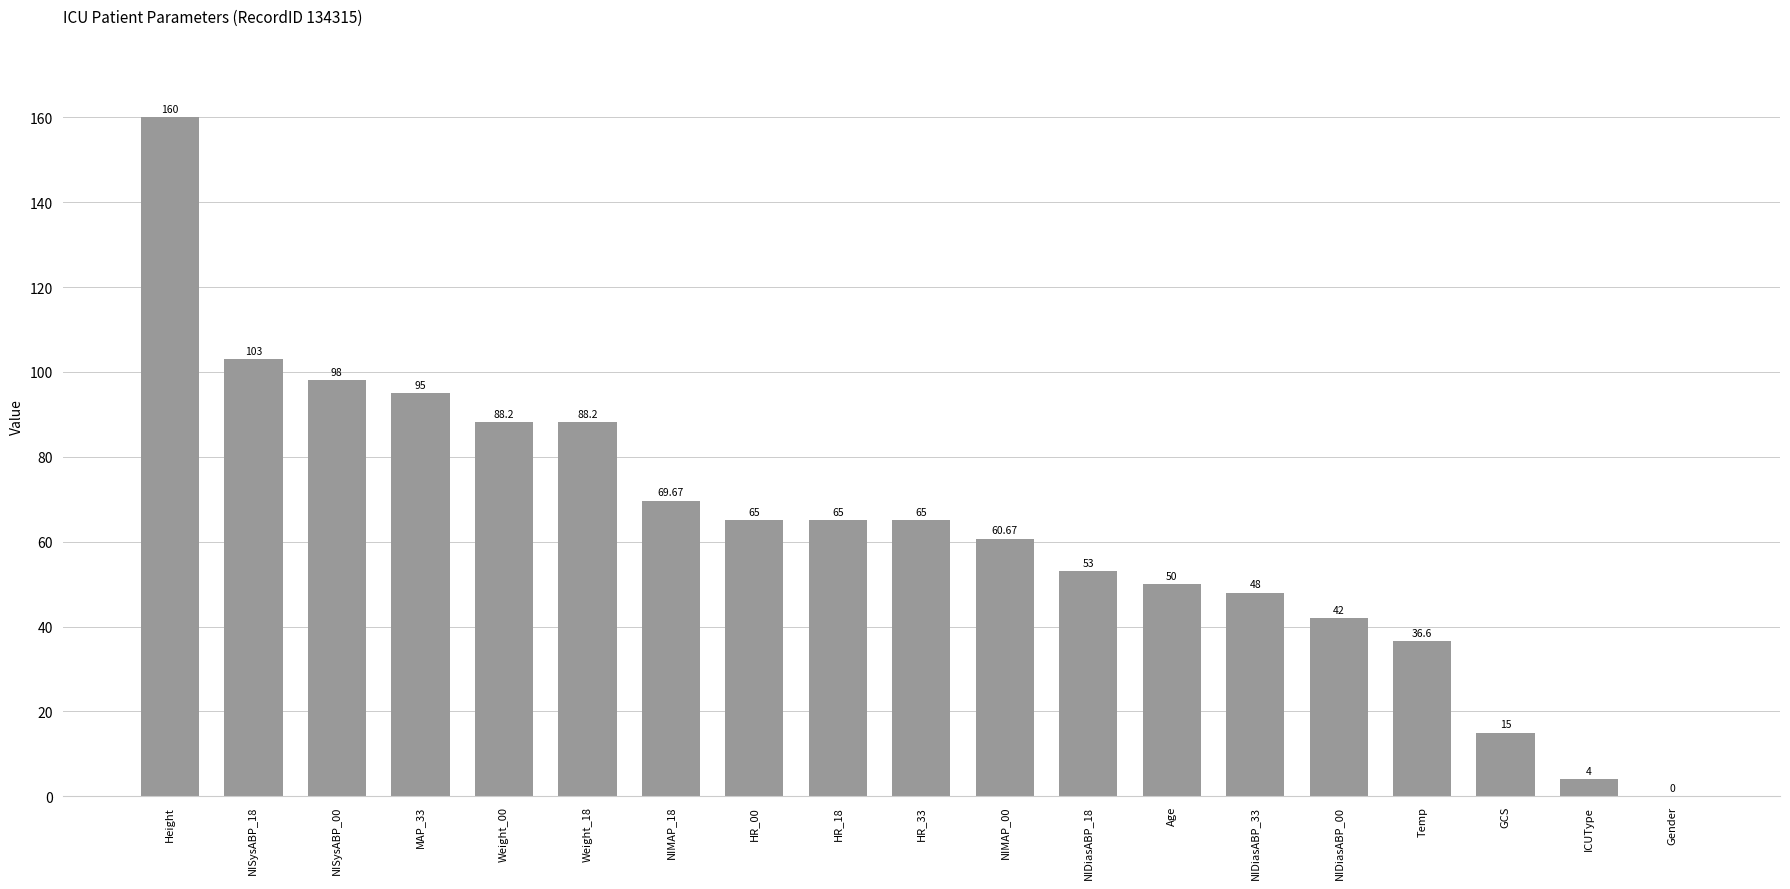

What is the sum of the values at Gender and NISysABP_00?

98.0